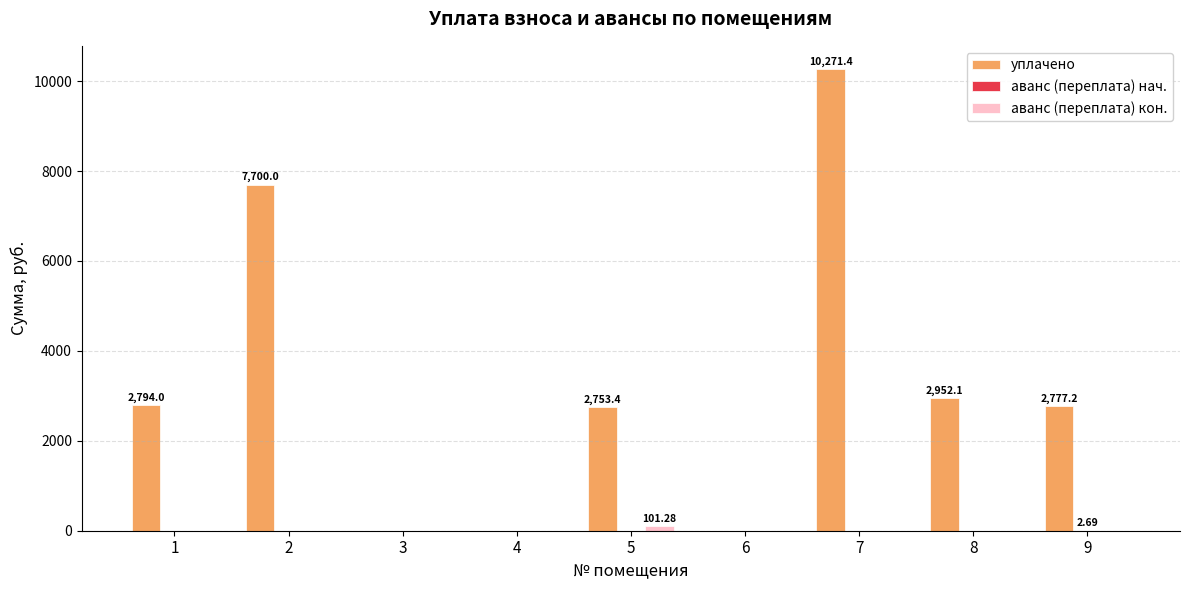

What is the sum of all уплачено values?

29248.1